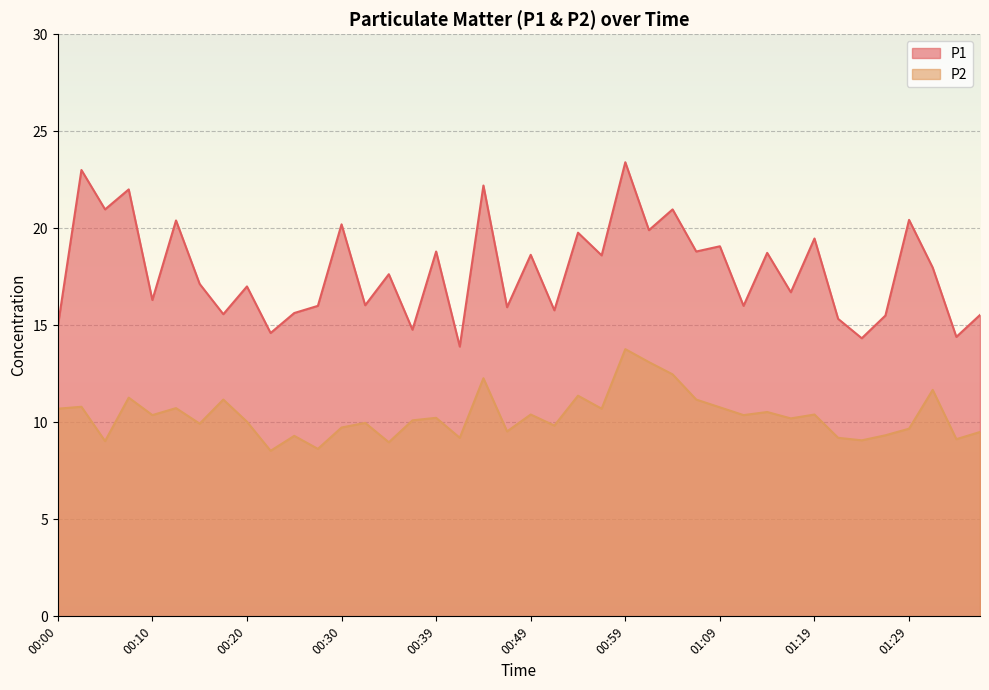

Is it true that P2 equals 14.7 at 01:26?

False